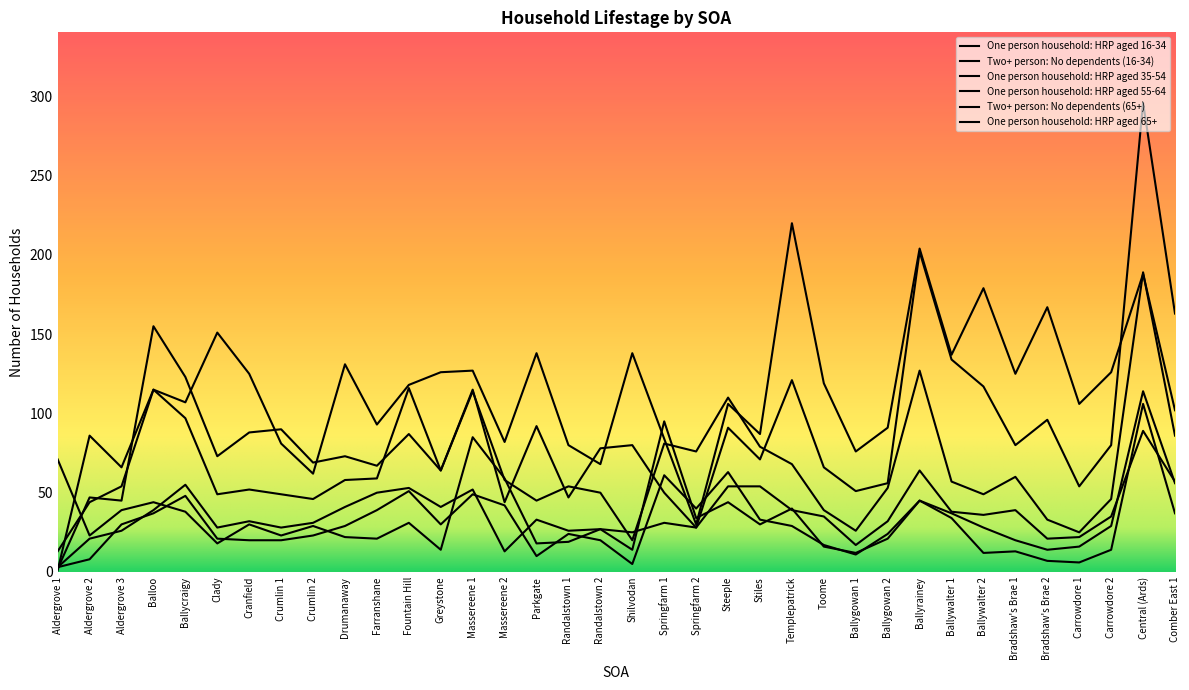

What is the difference between the Two+ person: No dependents (65+) values at Steeple and Balloo?

9